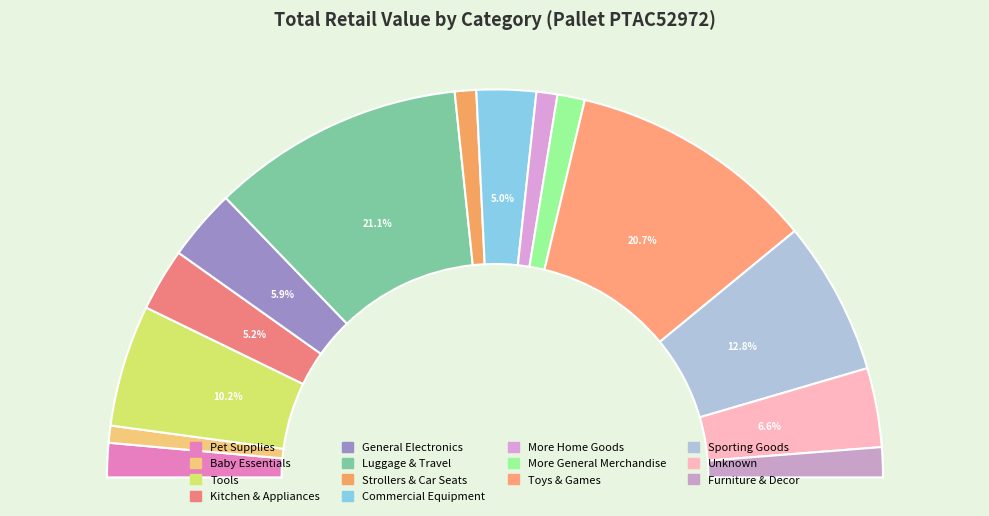

Which category has the biggest portion of the pie?

Luggage & Travel